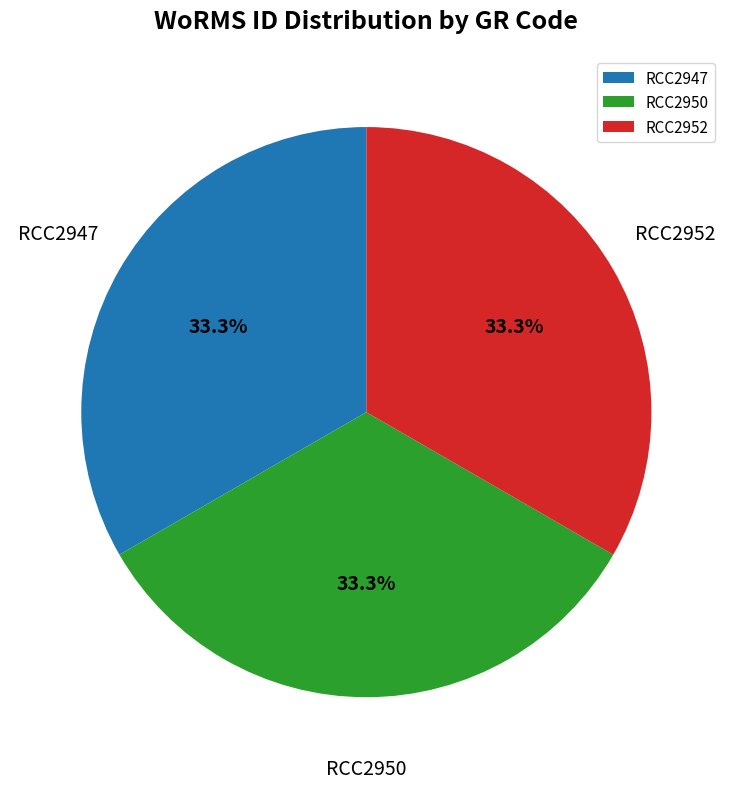

Is there any slice that represents more than half of the pie?

No